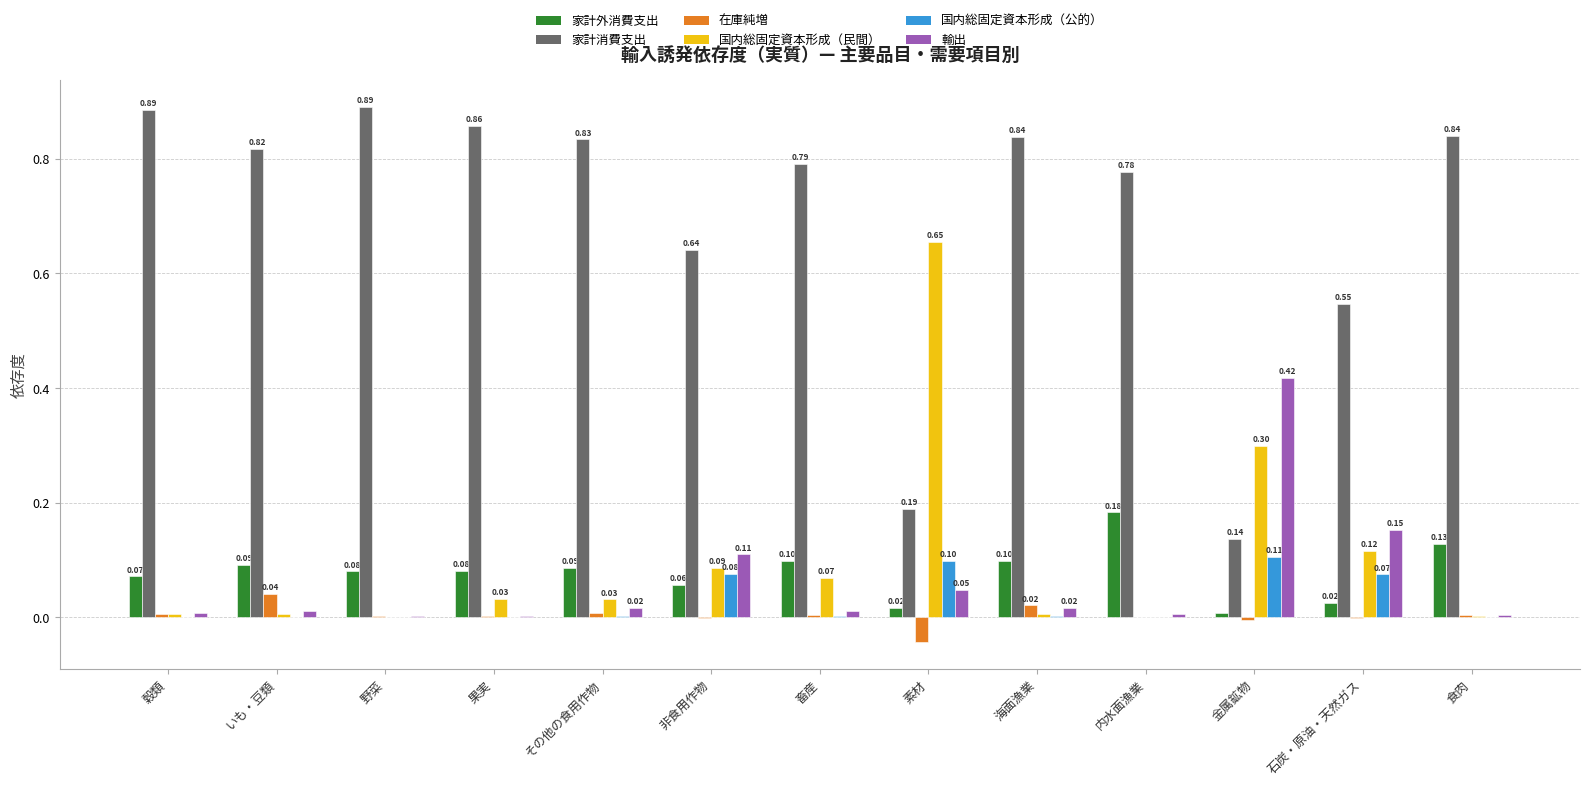

At which label does 国内総固定資本形成（公的） reach its peak?

金属鉱物